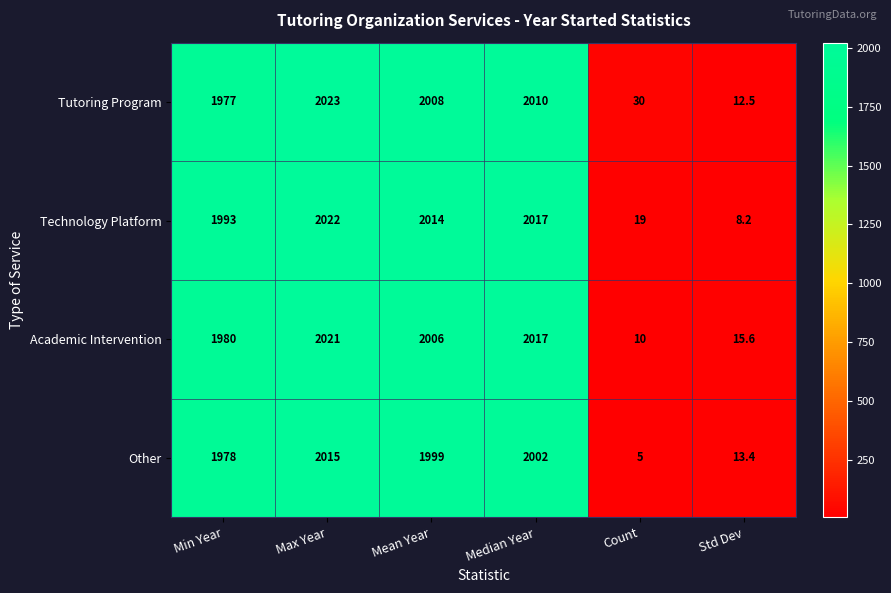

List the series in order of their peak value, highest first.

Tutoring Program, Technology Platform, Academic Intervention, Other